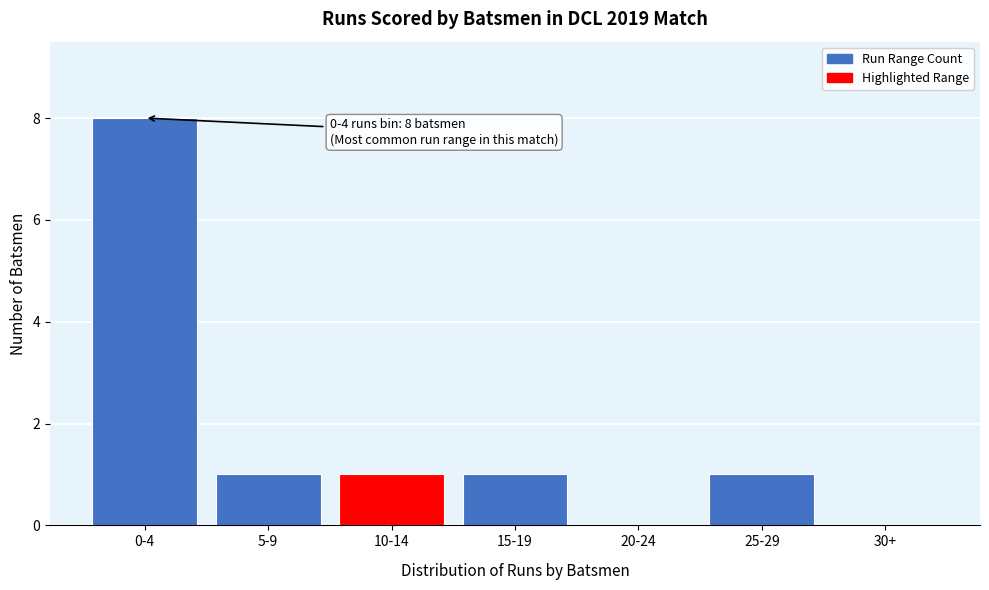

Reading right to left, transcribe all the data shown in this chart.

30+=0	25-29=1	20-24=0	15-19=1	10-14=1	5-9=1	0-4=8